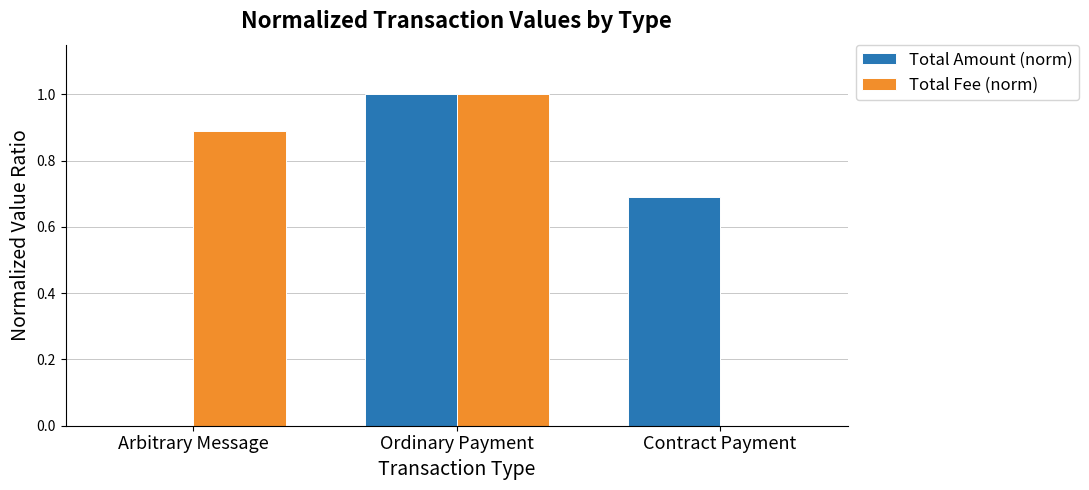

Which category has the highest value in the Total Fee (norm) series?

Ordinary Payment